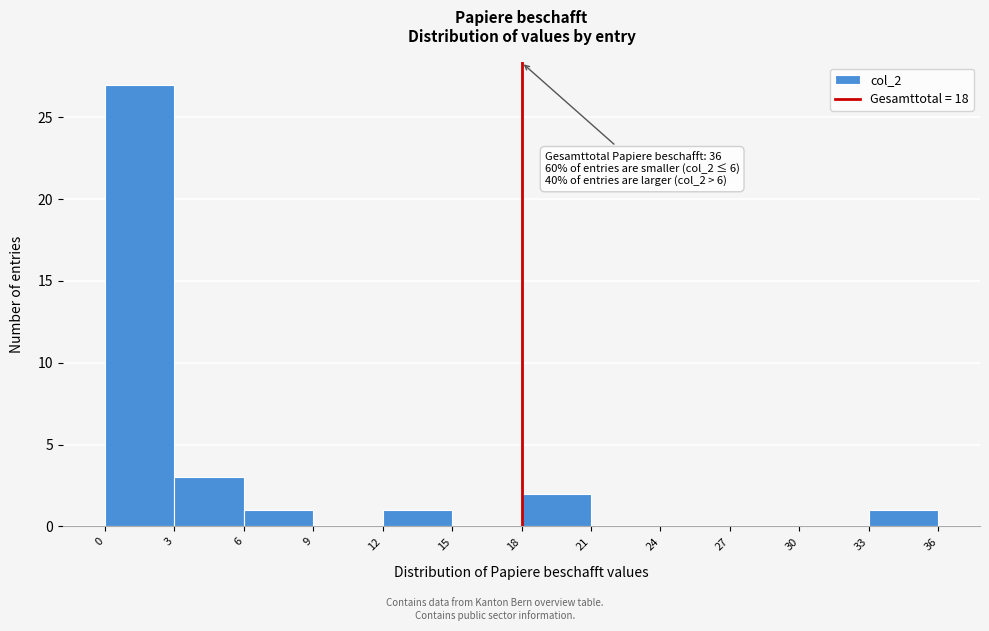

Over which range of the x-axis is the bar tallest?

0 to 3